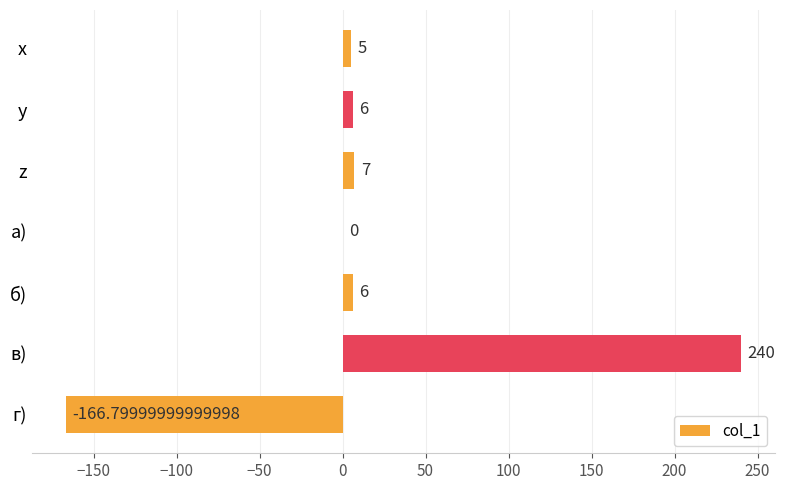

What is the sum of the values at в) and x?

245.0